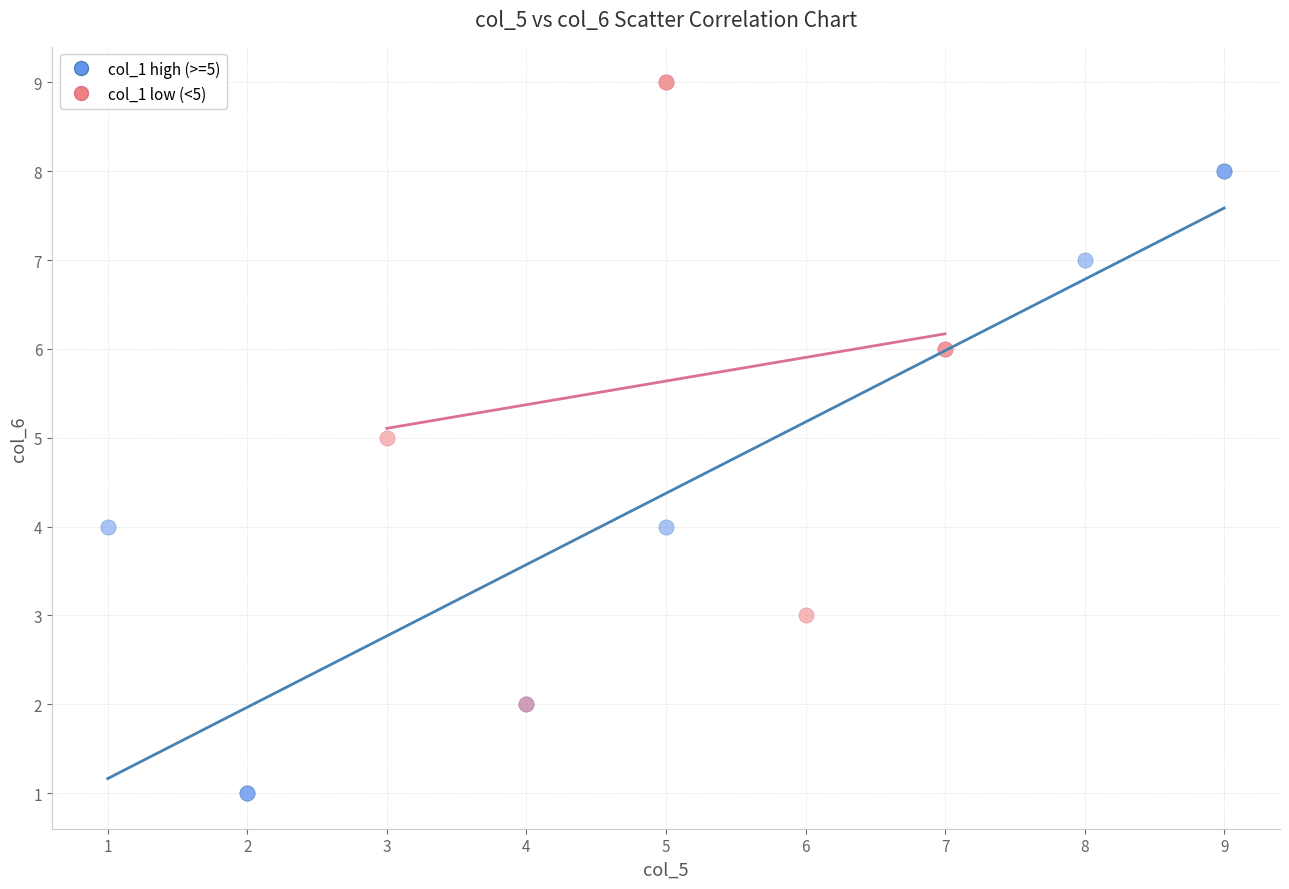

Which series reaches the maximum Y coordinate?

col_1 low (<5)